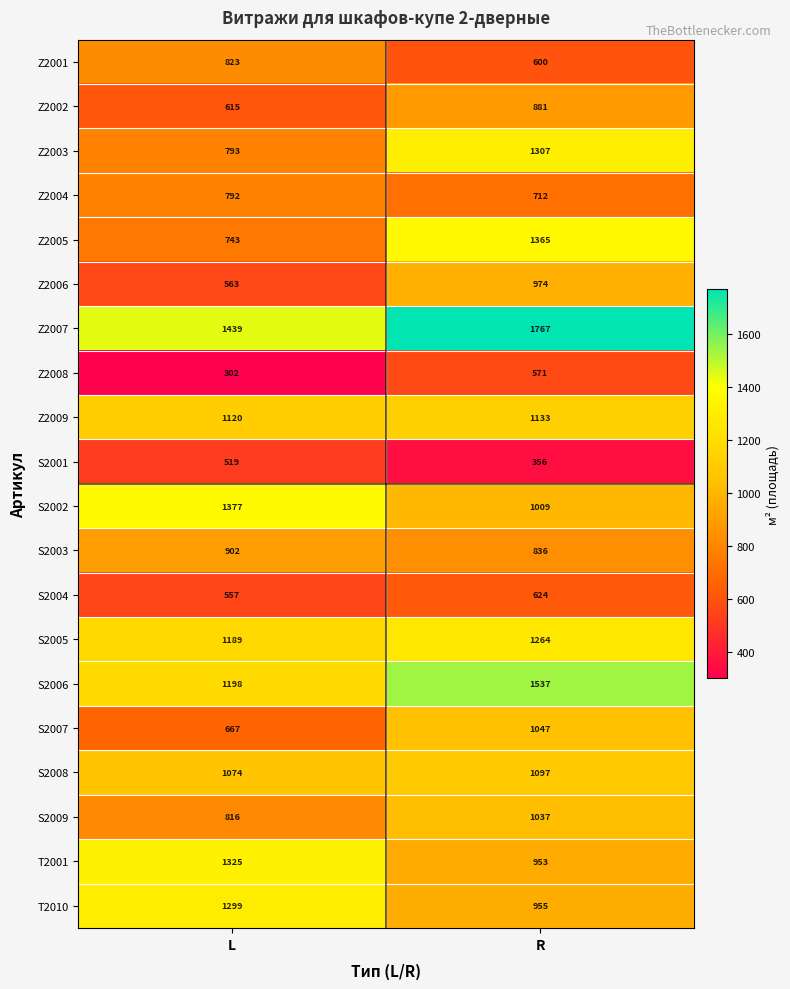

What is the sum of all Z2001 values?

1423